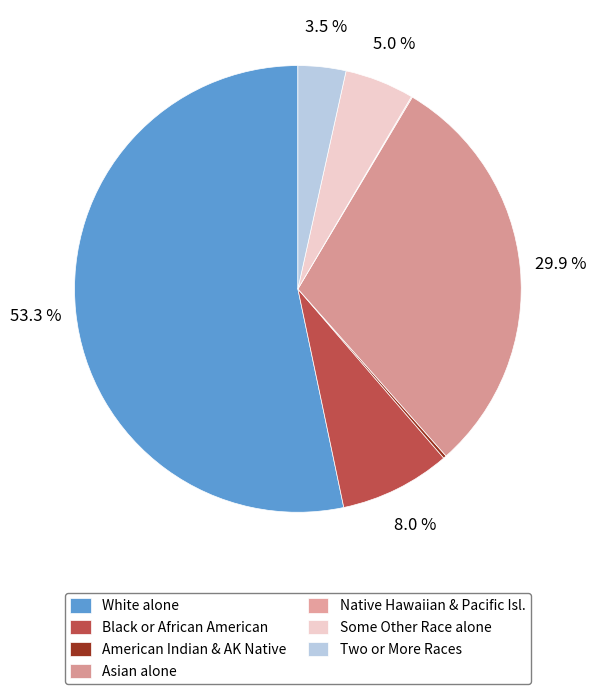

Which slice is the largest?

White alone